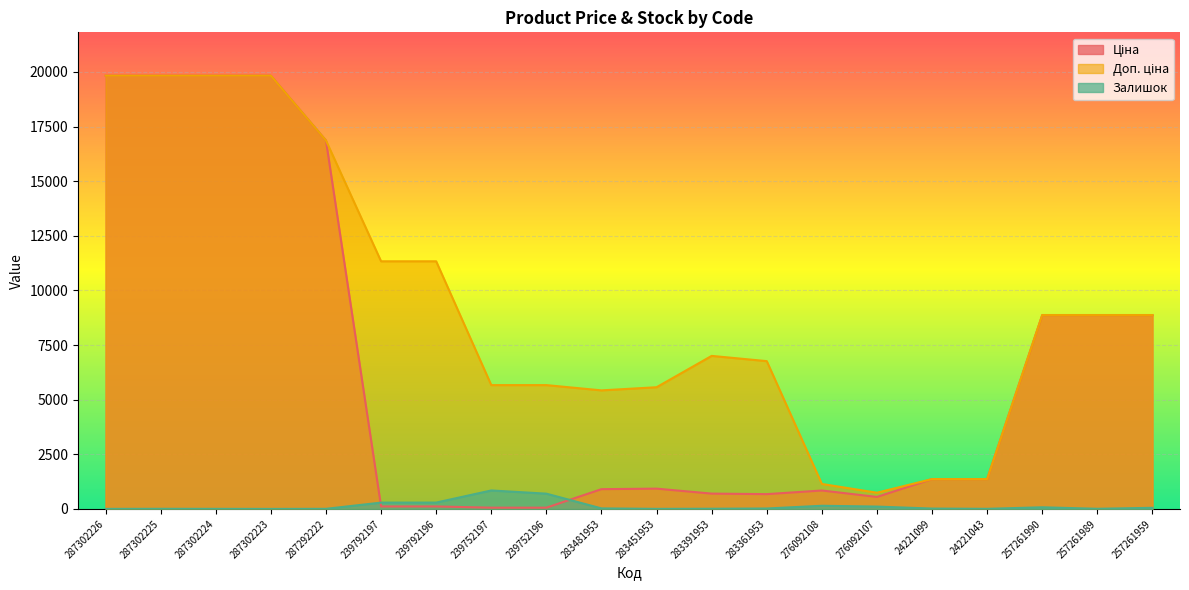

Where is the first local maximum for Доп. ціна?

283391953